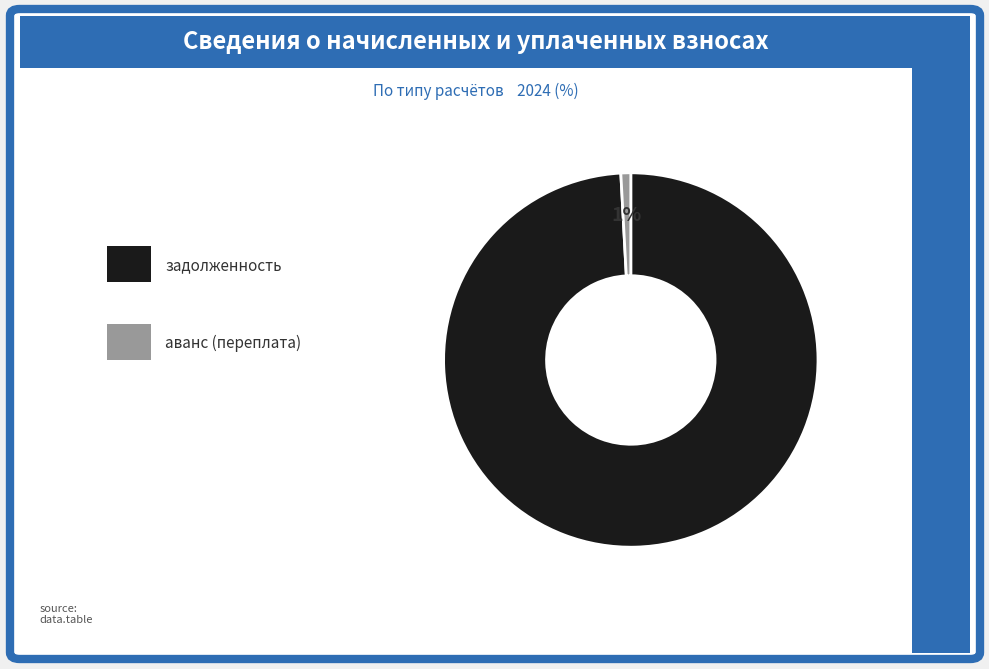

Is there any slice that represents more than half of the pie?

Yes